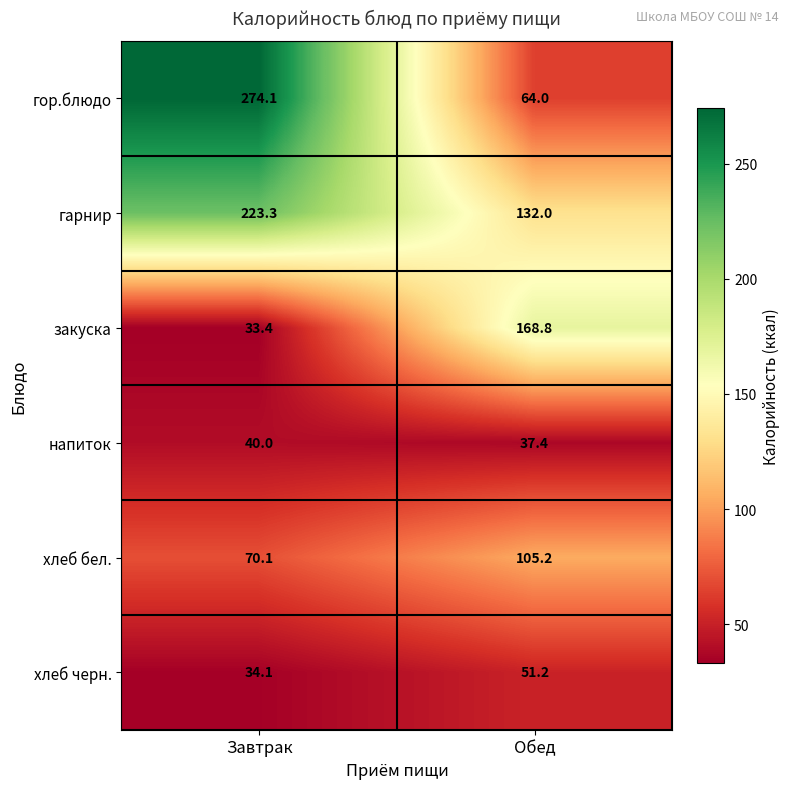

Is it true that гарнир equals 219.5 at Обед?

False